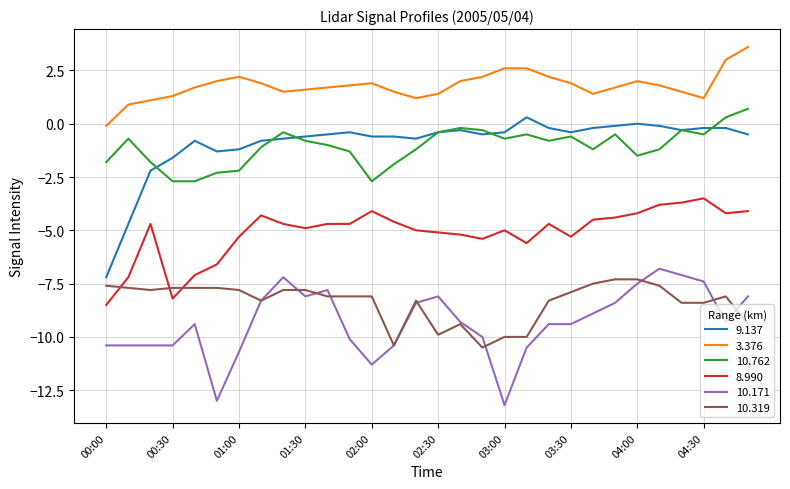

True or false: 8.990 and 9.137 intersect in this chart.

False